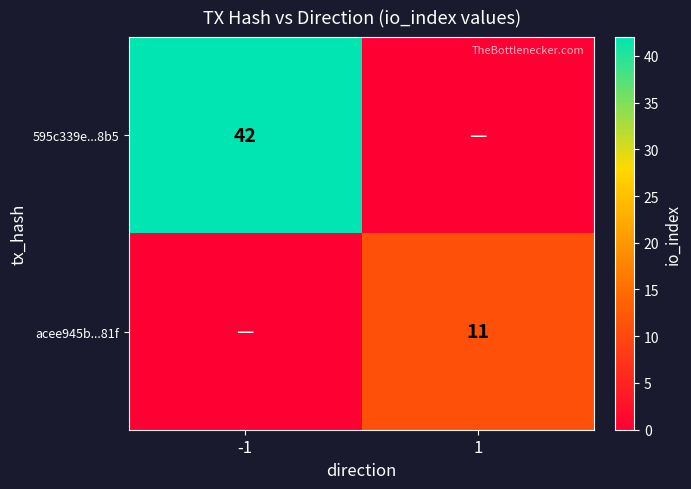

True or false: 595c339e...8b5 has a value of 8 at -1.

False